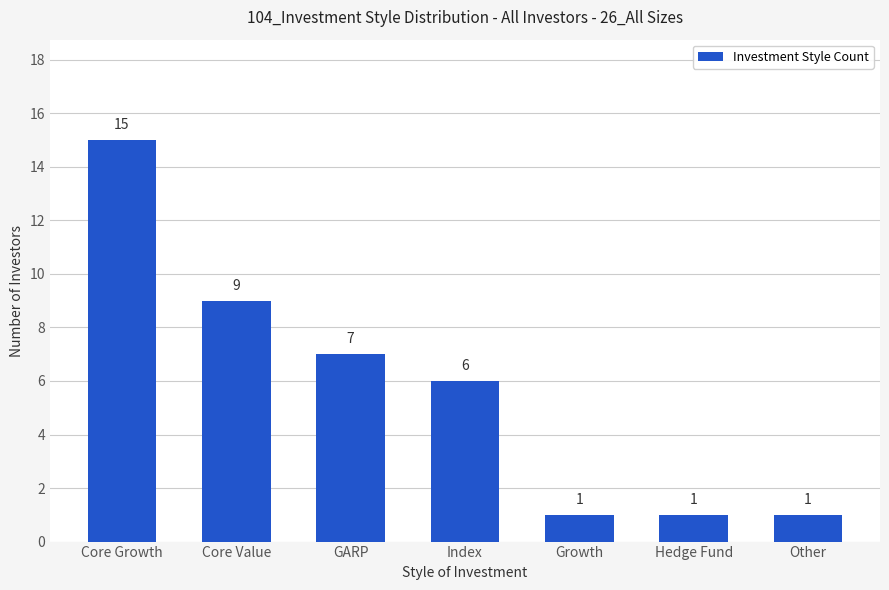

Where does the data first go above 6?

Core Growth